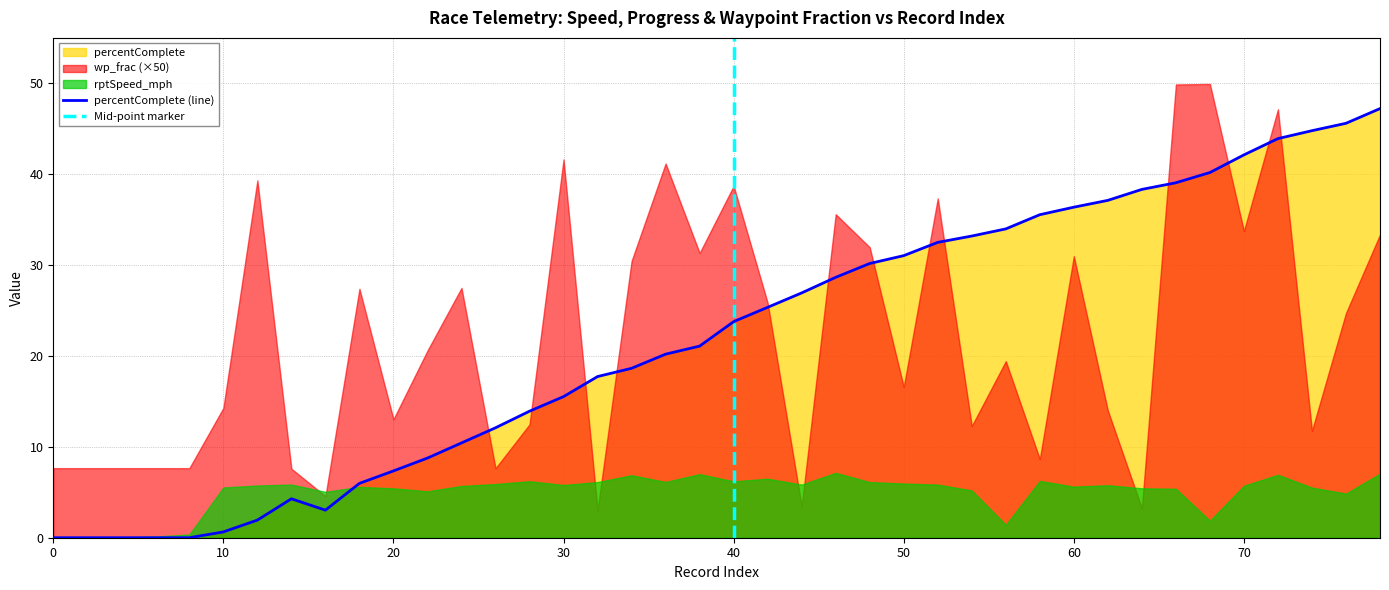

What is the sum of all rptSpeed_mph values?

199.3